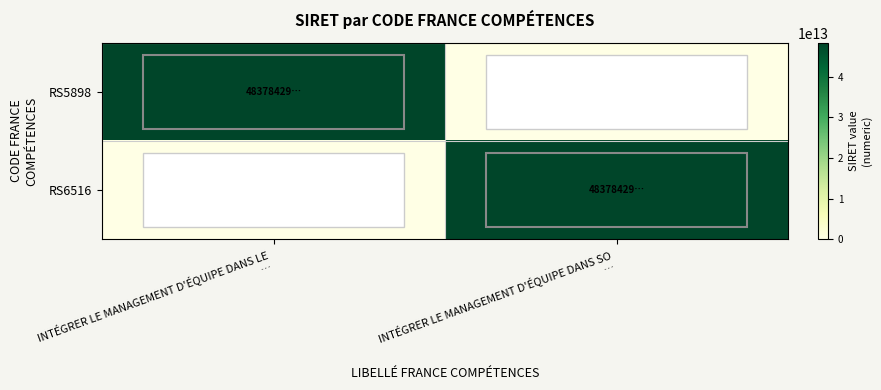

What is the difference between the highest and lowest values at INTÉGRER LE MANAGEMENT D'ÉQUIPE DANS SO
…?

48378429400058